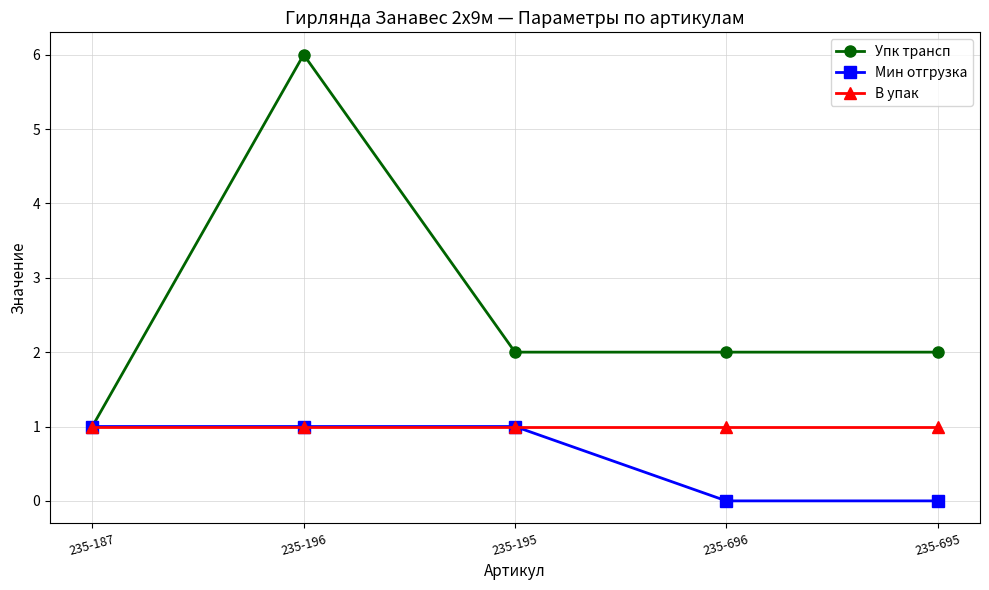

Is the value of Упк трансп at 235-696 greater than the value of Мин отгрузка at 235-695?

Yes